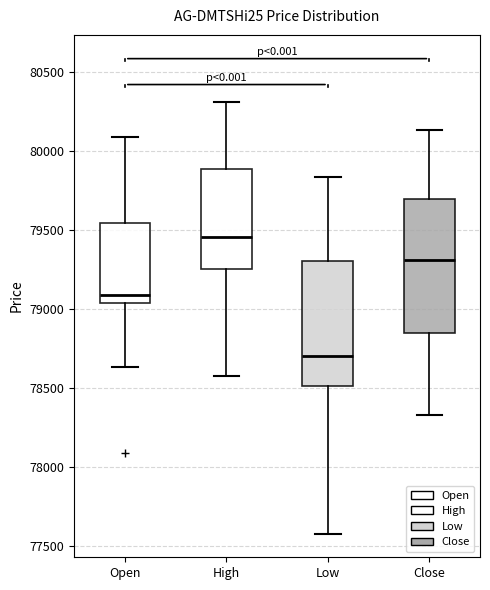

Which box's median line is the lowest?

Low